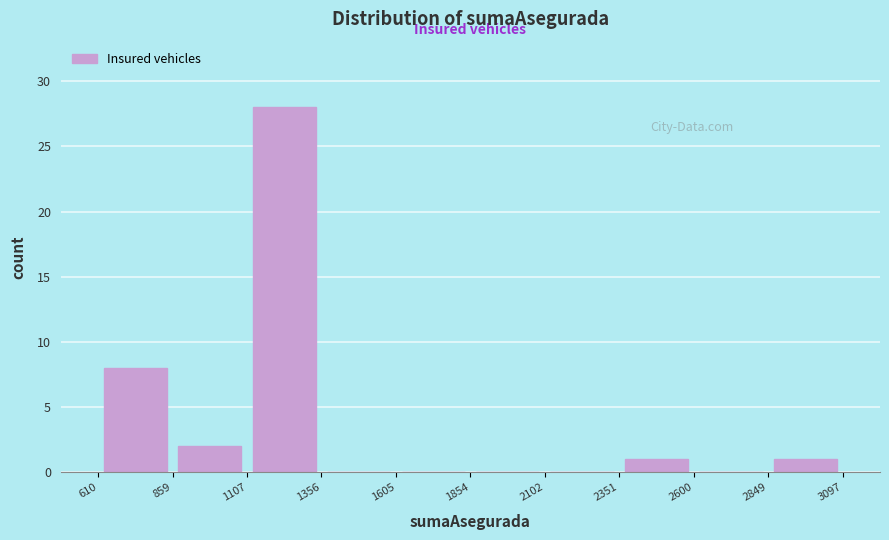

How tall is the bar that spans 610 to 859 on the x-axis? The values are not printed on the chart, so give them approximately, as read against the axis.

8